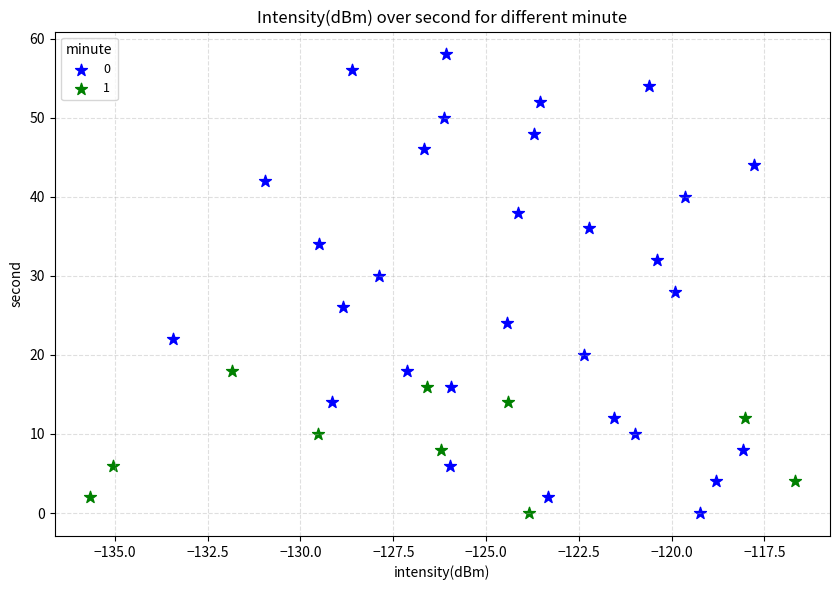

Which series contains the highest Y value?

0